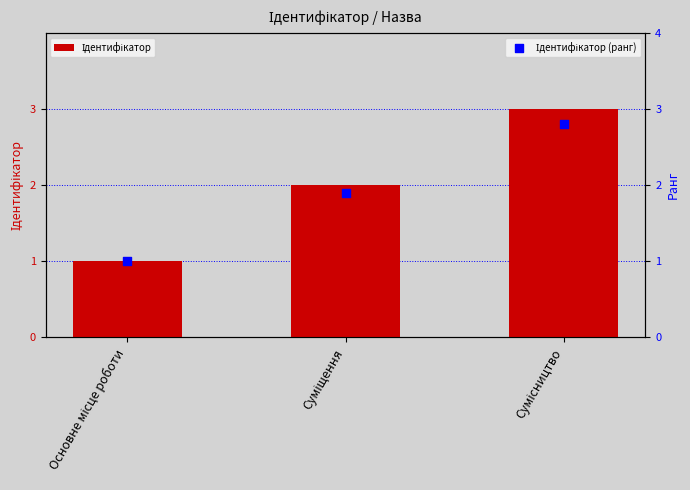

At which category is the sum across all series the highest?

Сумісництво